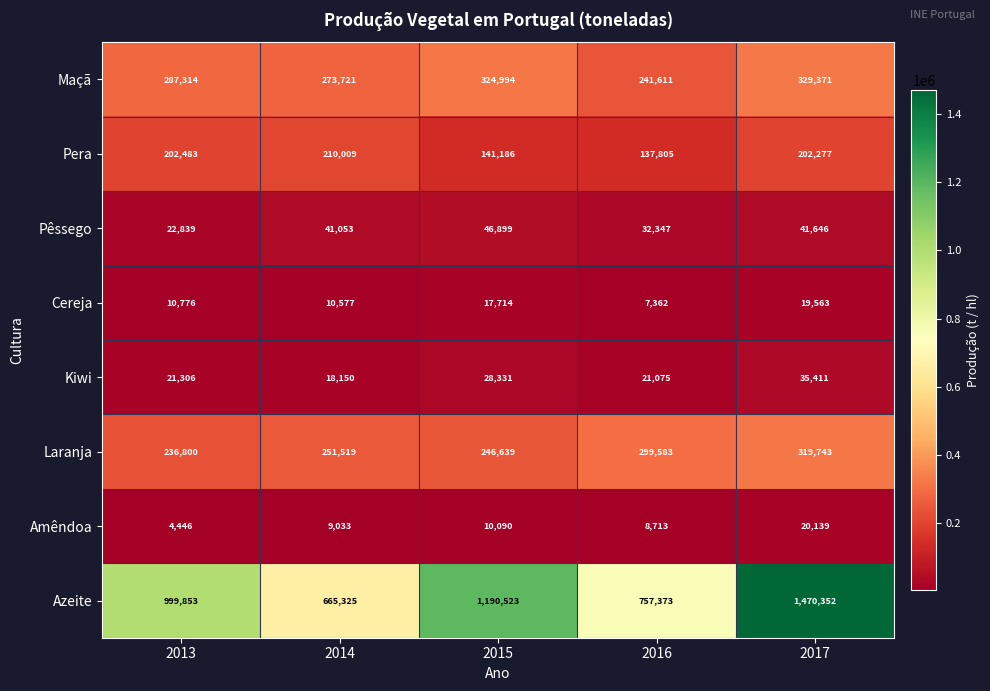

True or false: Pera has a value of 202277 at 2017.

True